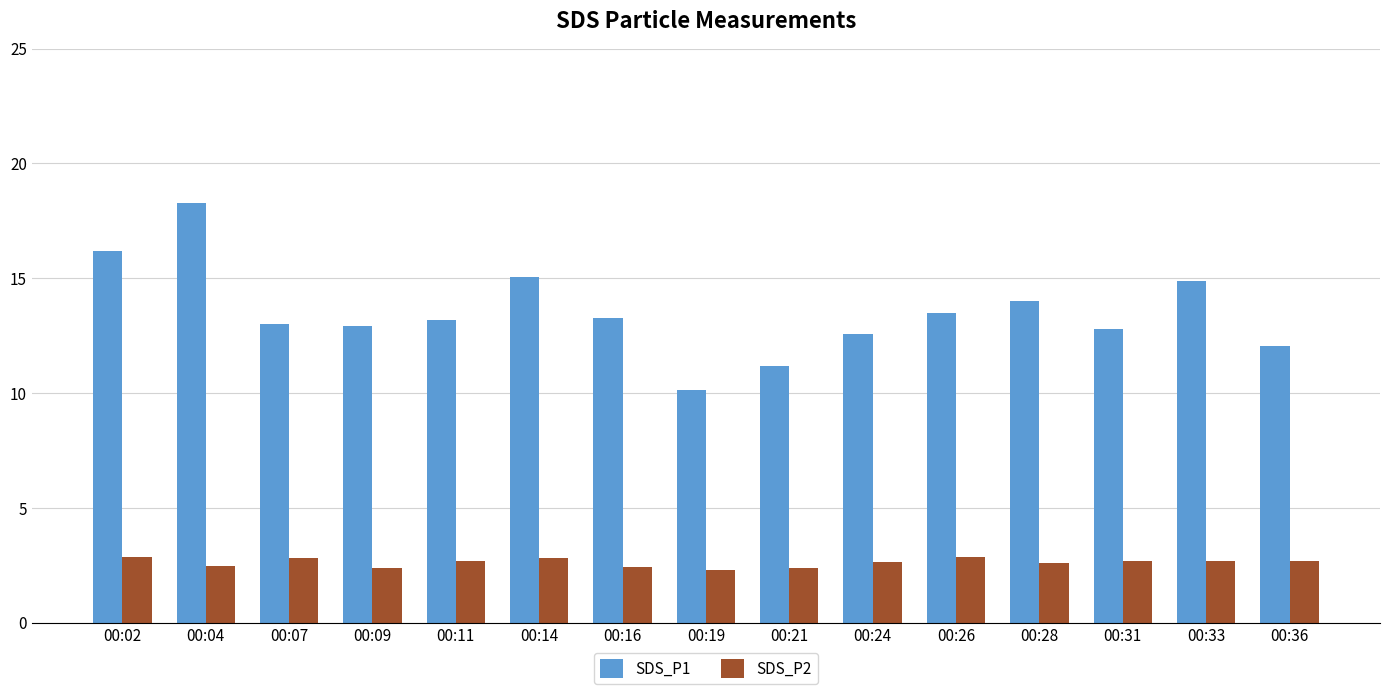

What is the greatest value displayed?

18.3